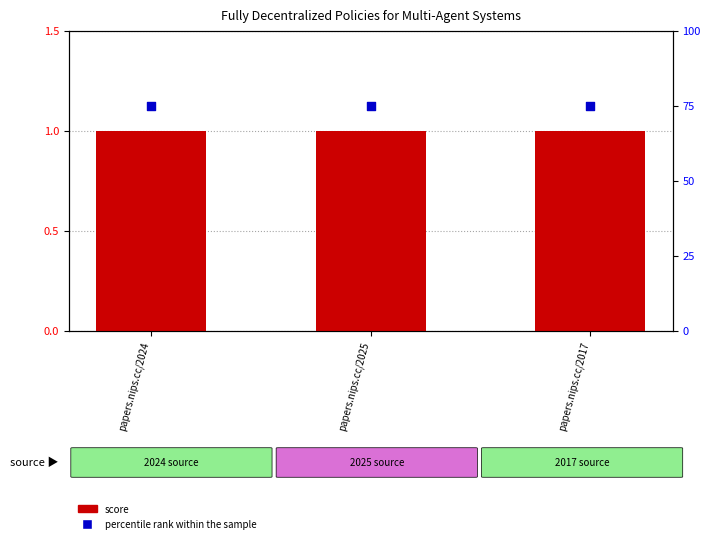

What are all the series names shown in the legend?

score, percentile rank within the sample